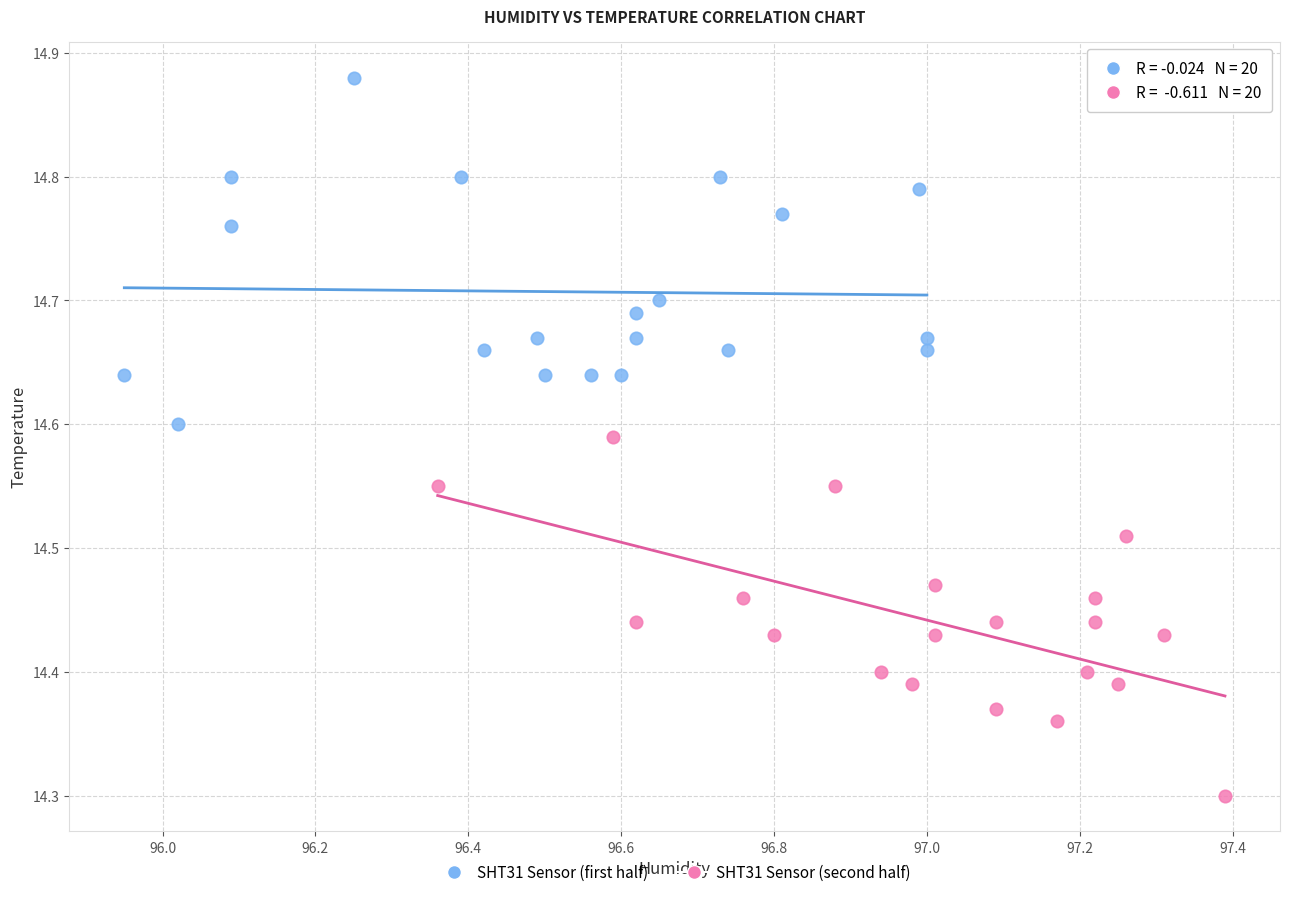

What are all the series names shown in the legend?

SHT31 Sensor (first half), SHT31 Sensor (second half)